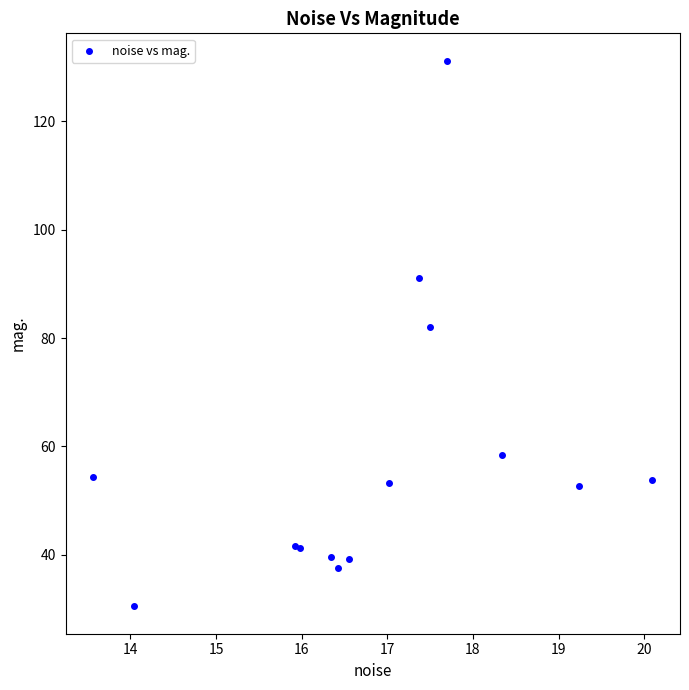

What Y value in the scatter plot is closest to 80?

82.0